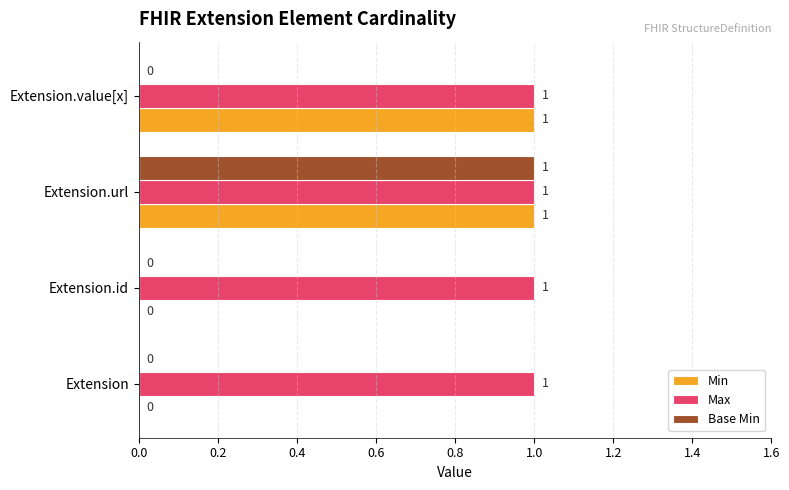

True or false: Max has a value of 2 at Extension.url.

False